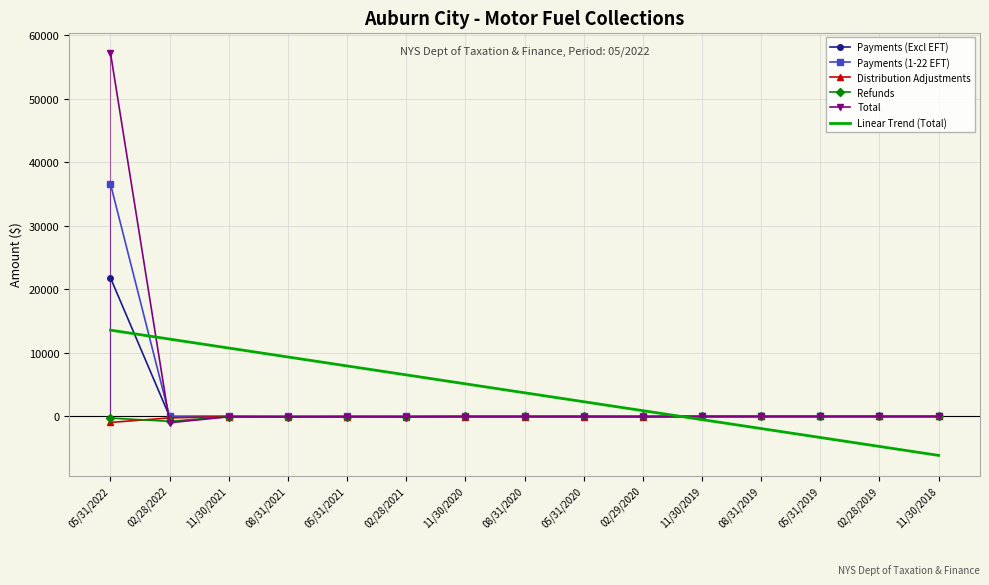

Is it true that Total equals -25.8 at 02/29/2020?

True